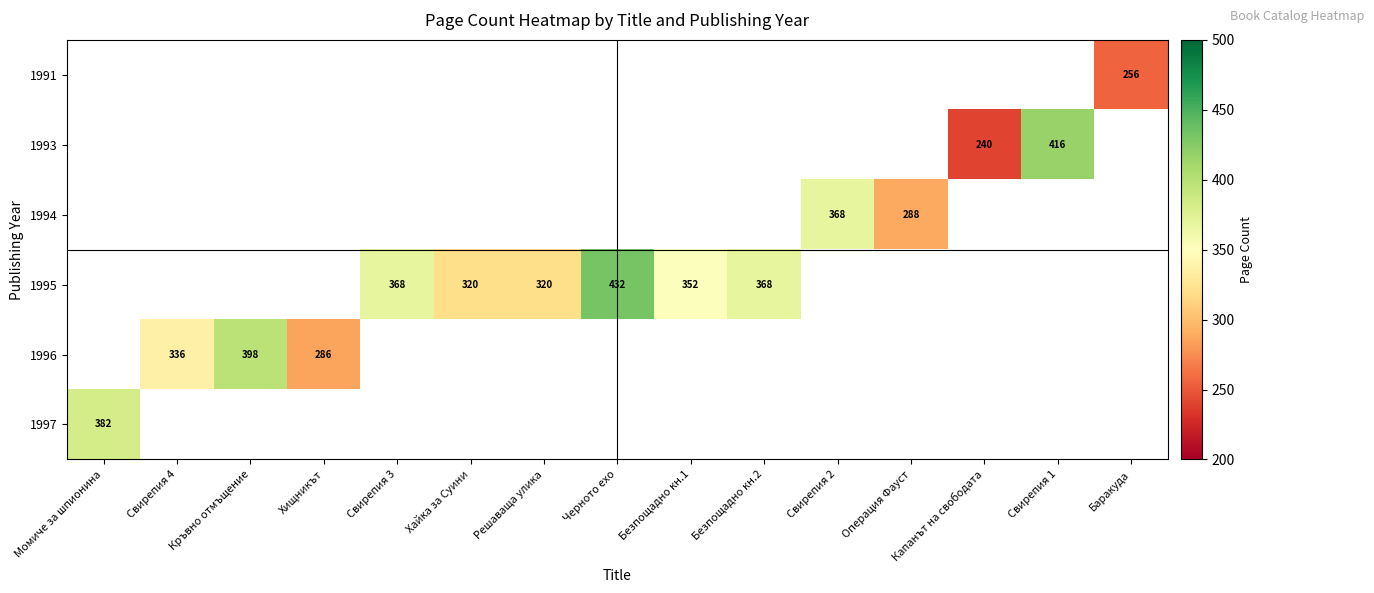

At which category does the chart reach its peak across all series?

Черното ехо